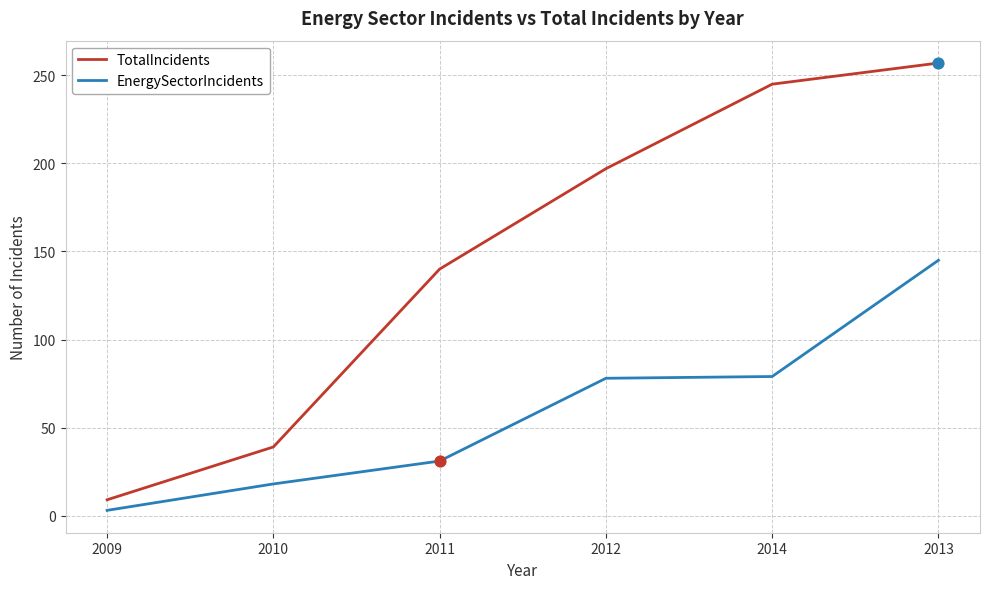

What is the total value across all series at 2014?

324